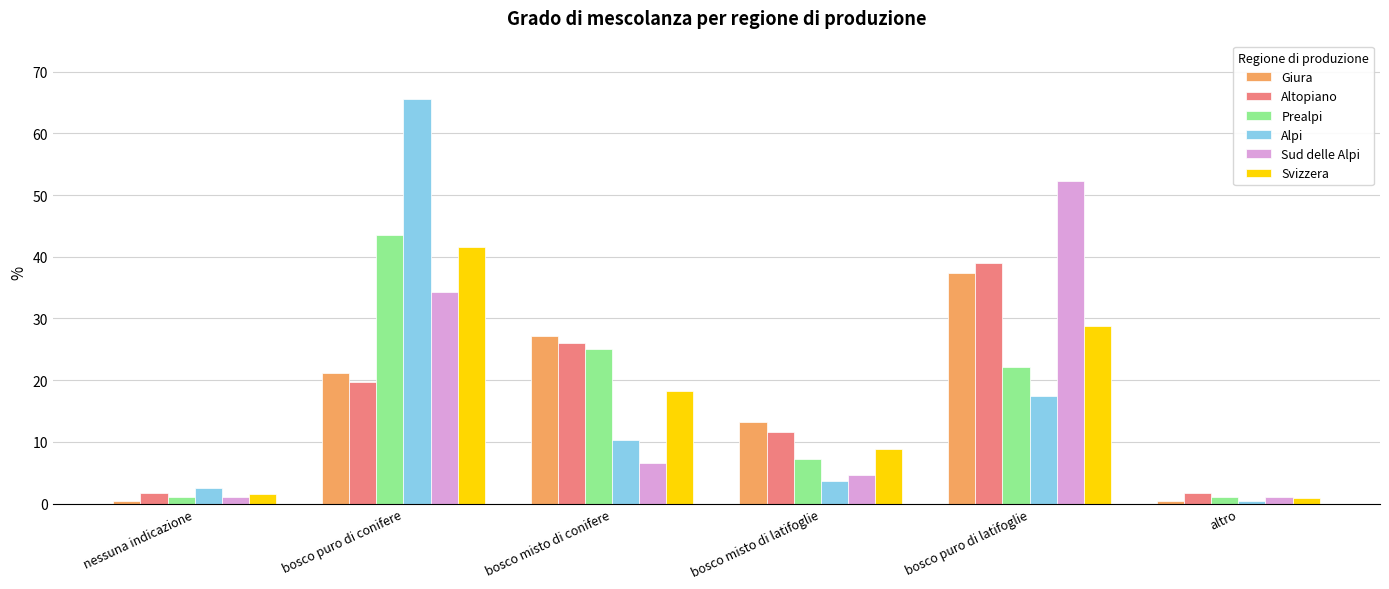

Where does the Altopiano series first go above 19?

bosco puro di conifere